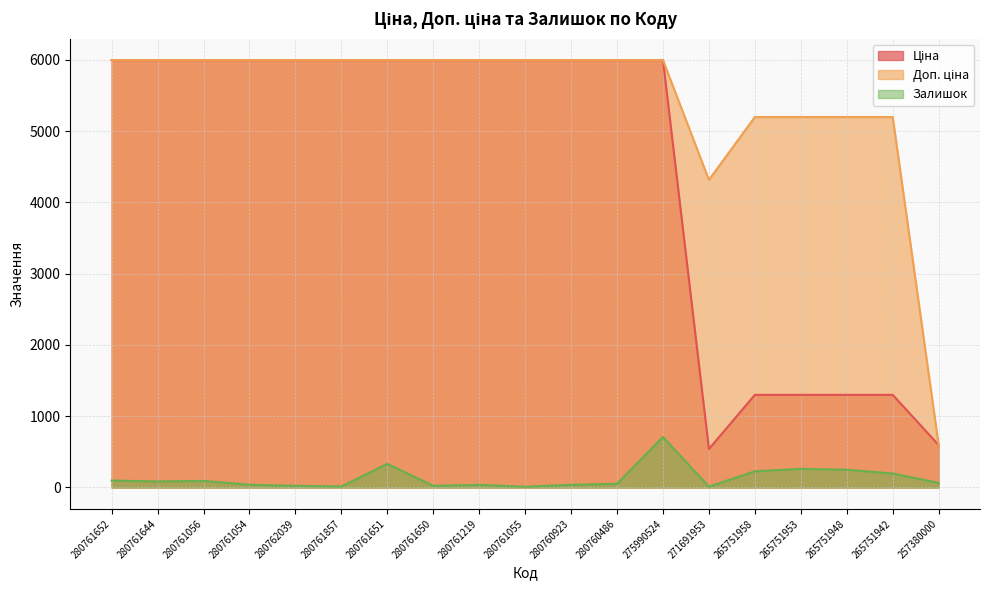

The Залишок series shows 52.0 at 280760486. True or false?

True